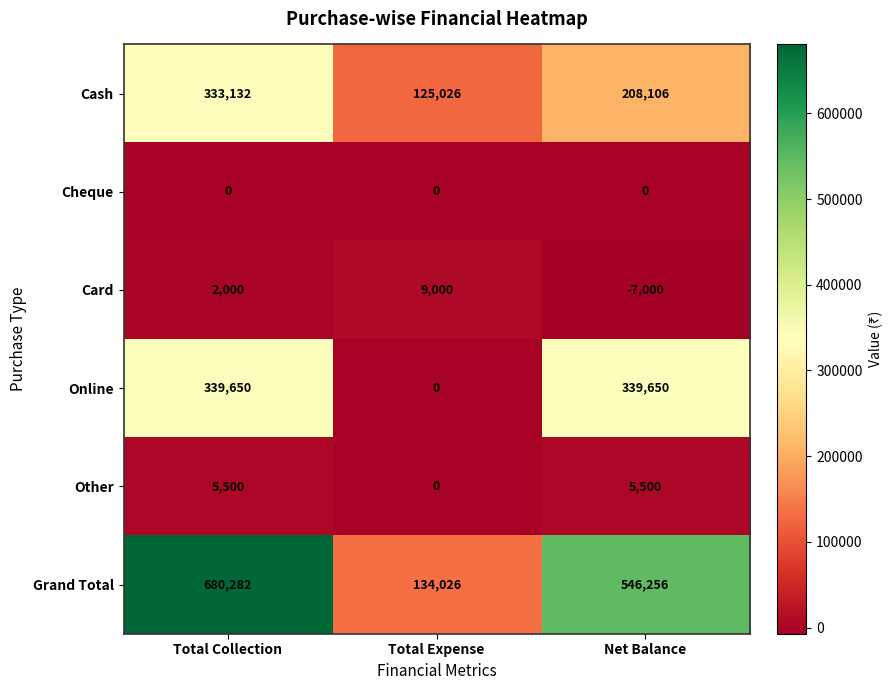

List the series in order of their peak value, lowest first.

Cheque, Other, Card, Cash, Online, Grand Total